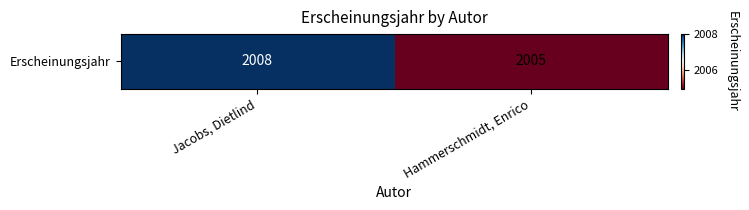

What is the smallest value displayed?

2005